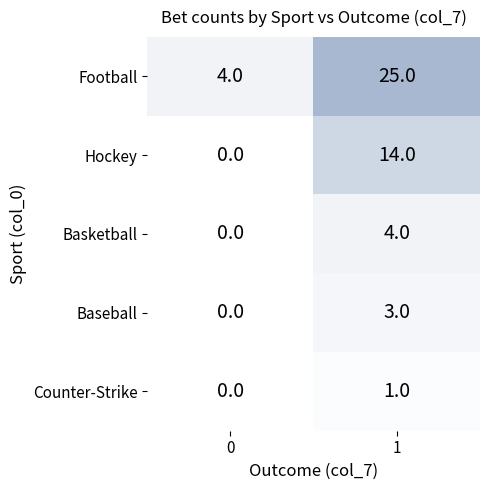

What is the maximum value for Football?

25